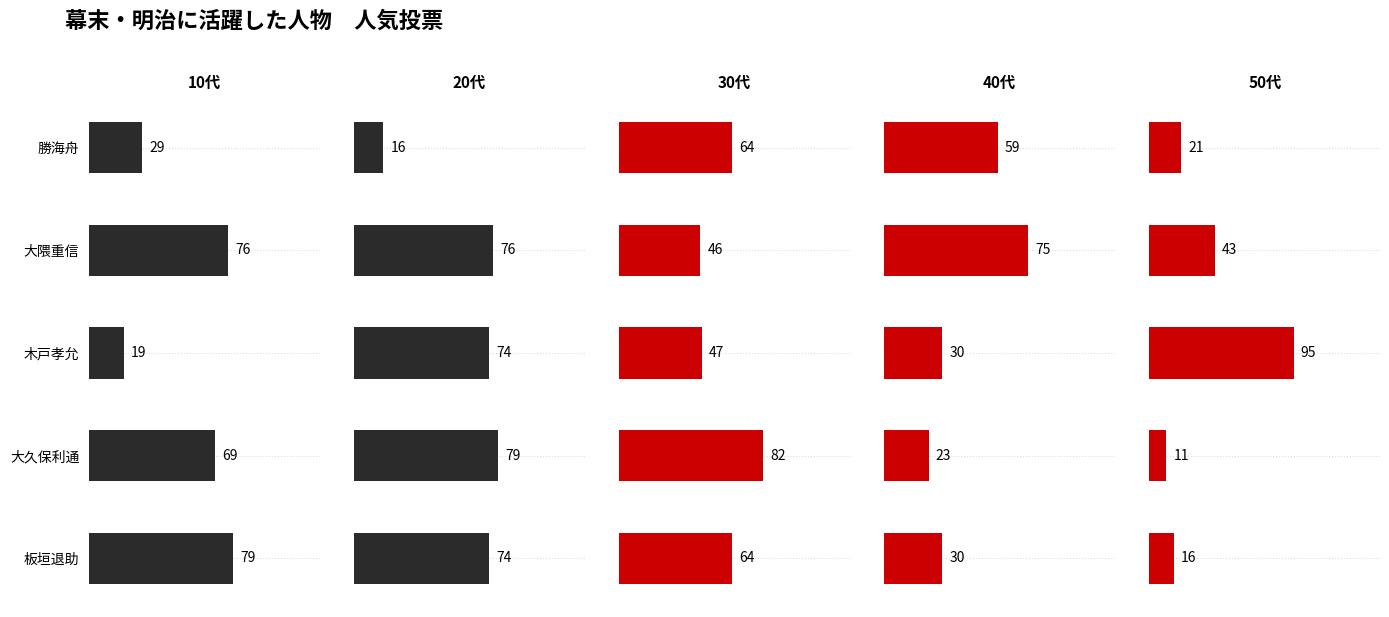

How many bars are there in each group?

5